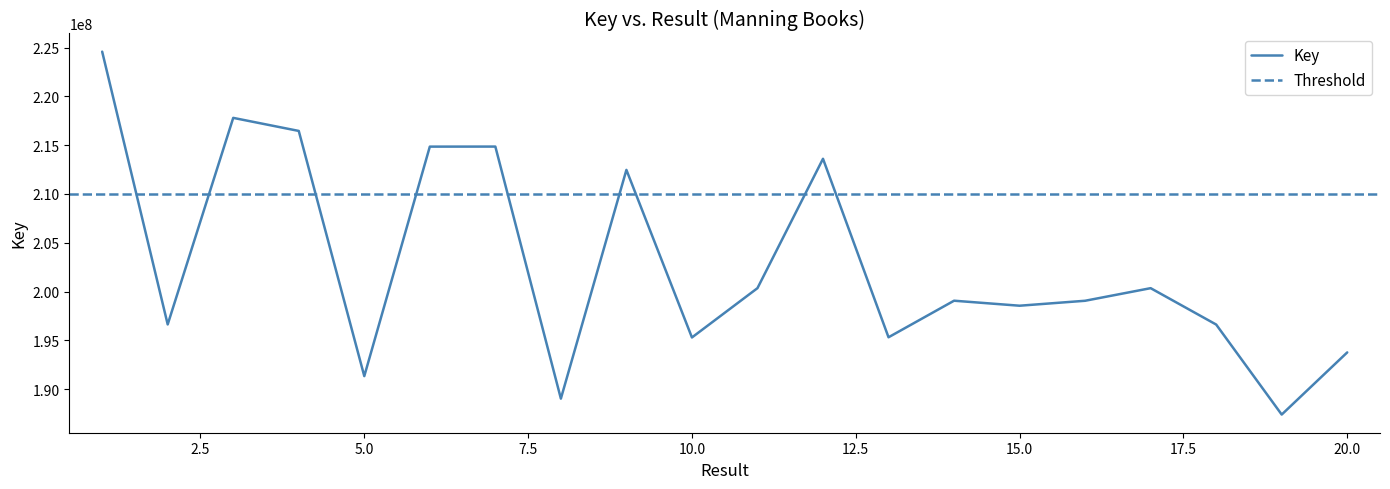

Rank the categories by value from lowest to highest.

19, 8, 5, 20, 10, 13, 18, 2, 15, 16, 14, 17, 11, 9, 12, 6, 7, 4, 3, 1